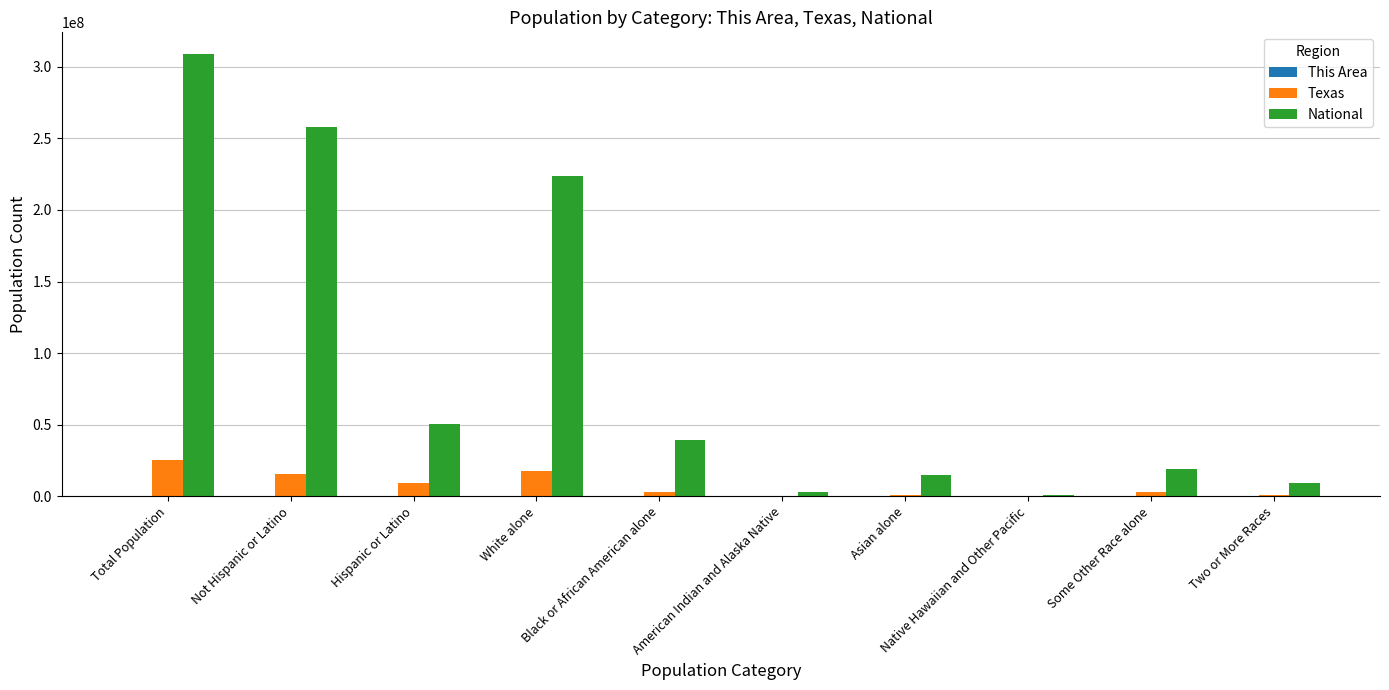

What is the sum of the National values at Some Other Race alone and American Indian and Alaska Native?

22039616